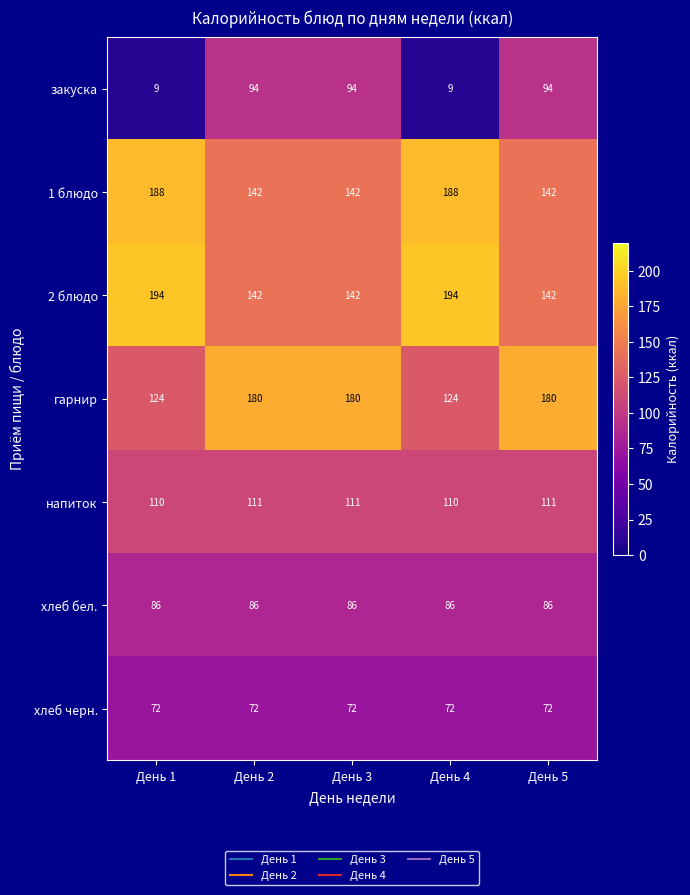

How many distinct data groups are displayed?

7